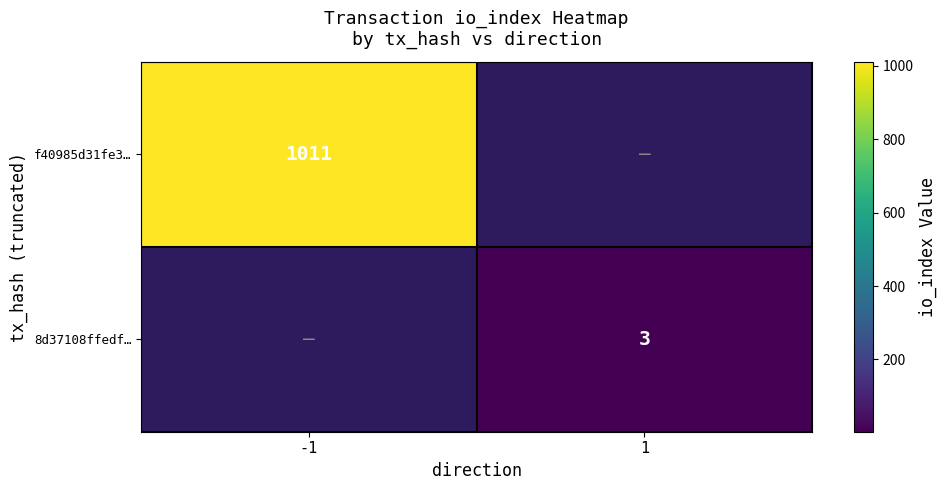

True or false: 8d37108ffedf… has a value of 3 at 1.

True